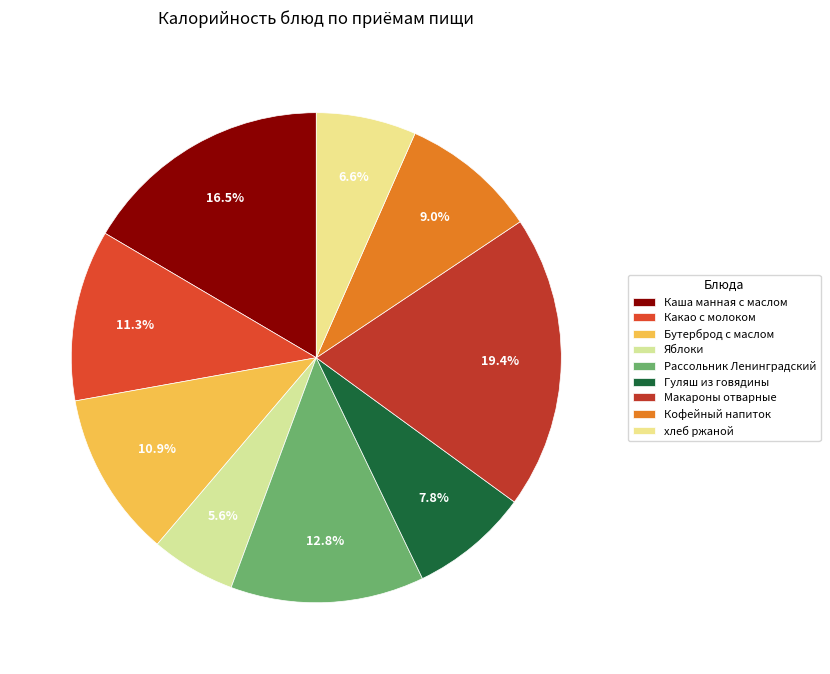

Which has a higher value, Какао с молоком or хлеб ржаной?

Какао с молоком